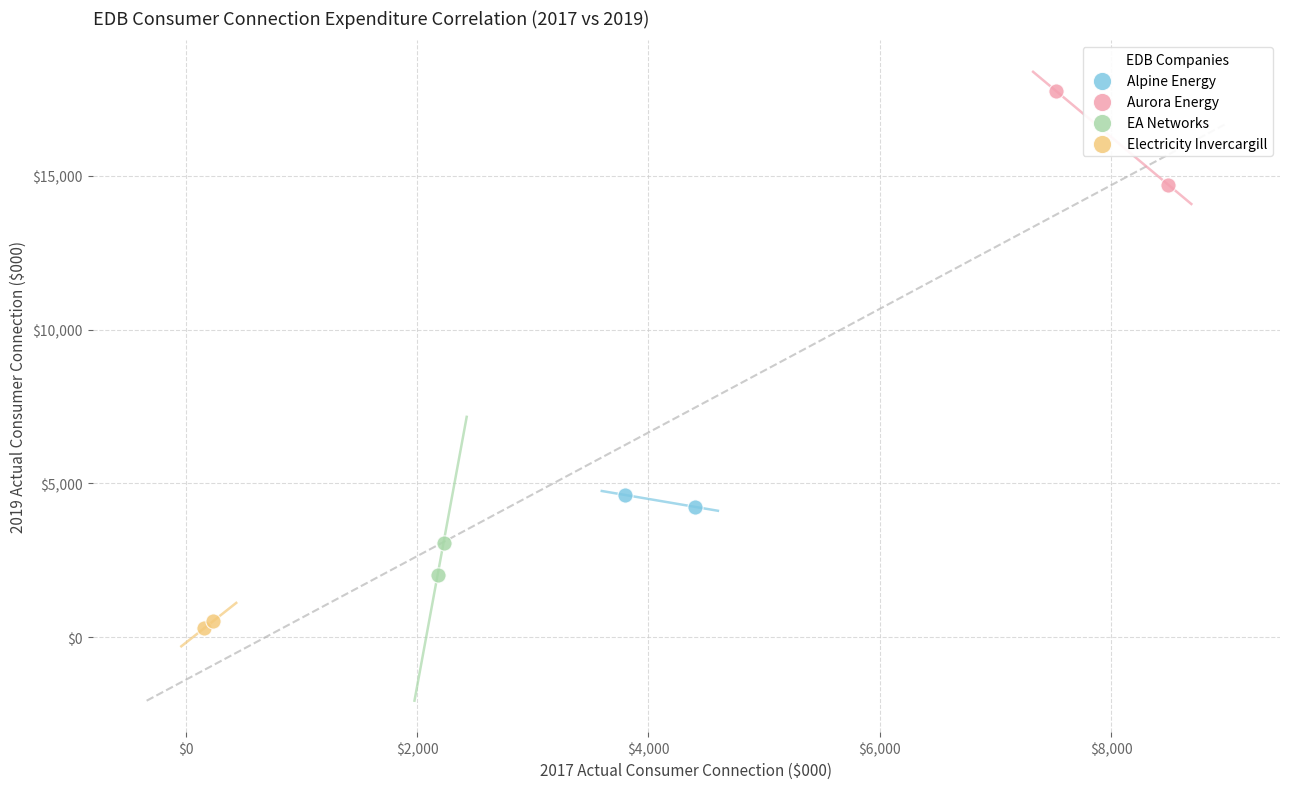

Which series has the widest spread of Y values?

Aurora Energy